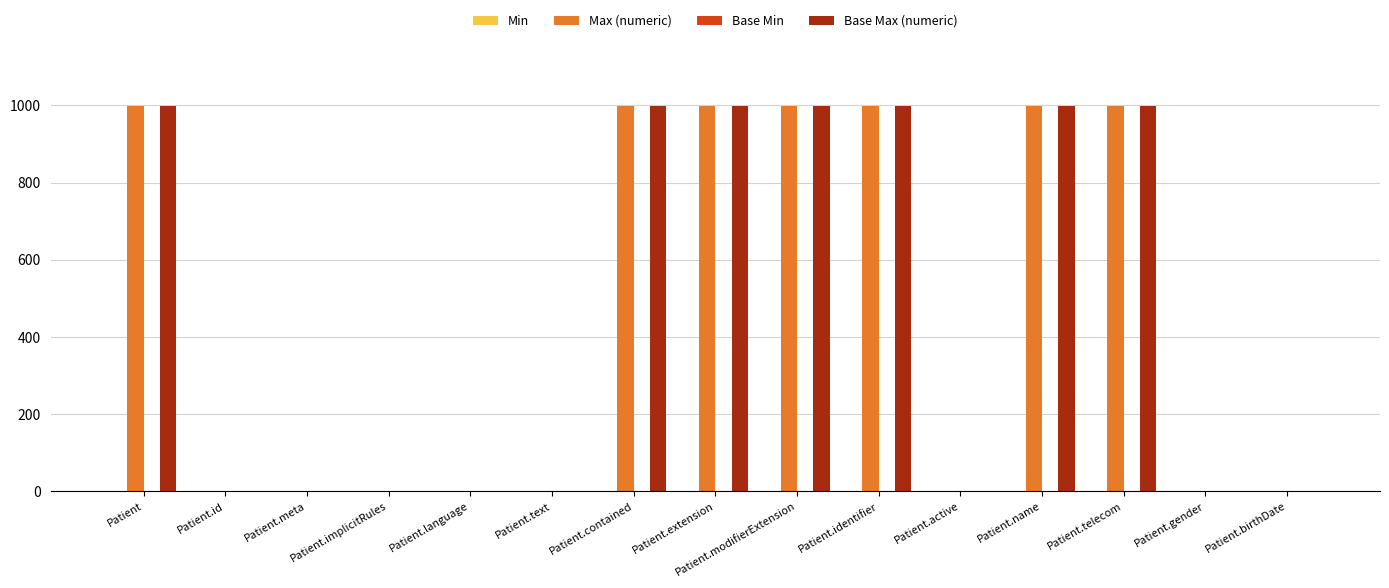

Are the bars grouped side by side (vs. stacked)?

Yes